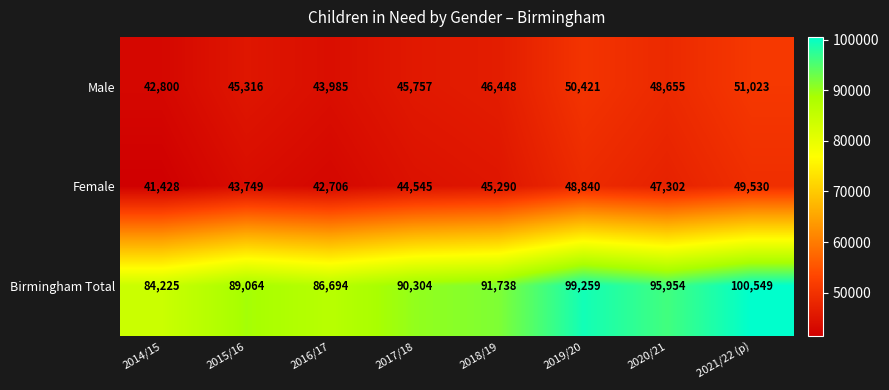

The Male series shows 24105 at 2017/18. True or false?

False